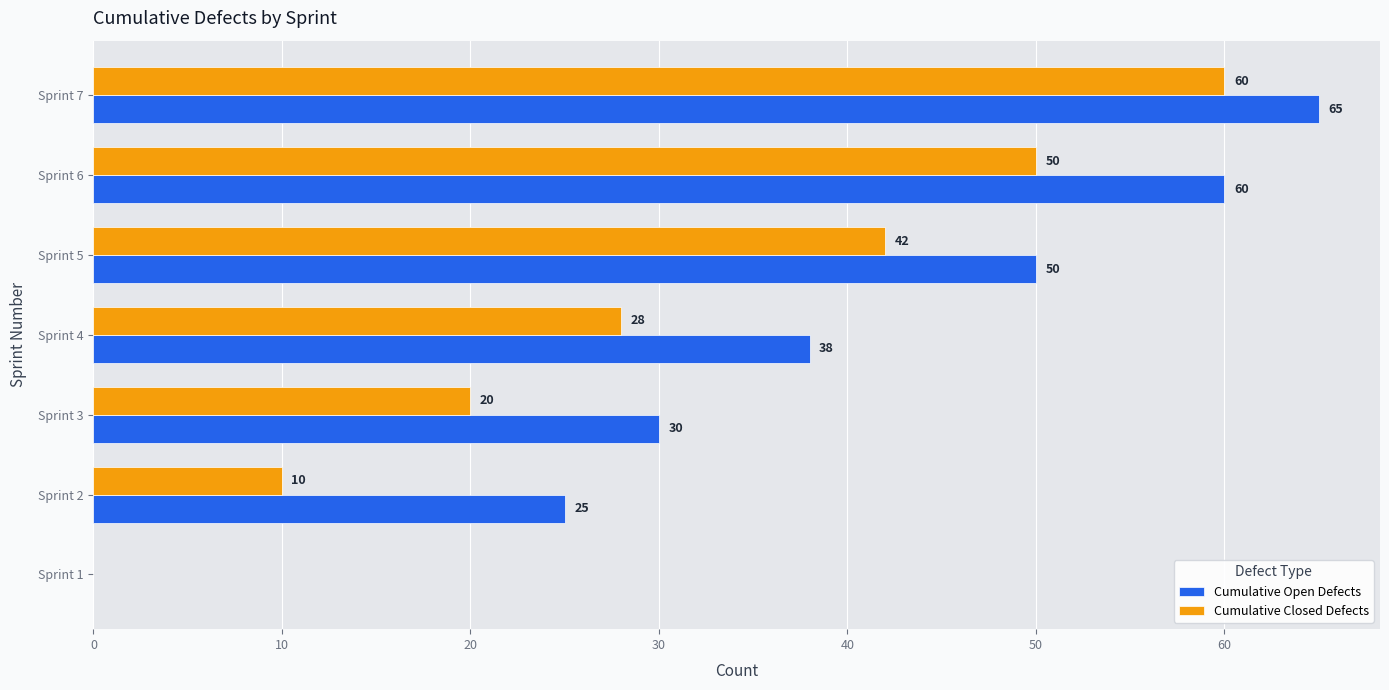

What is the sum of all Cumulative Closed Defects values?

210